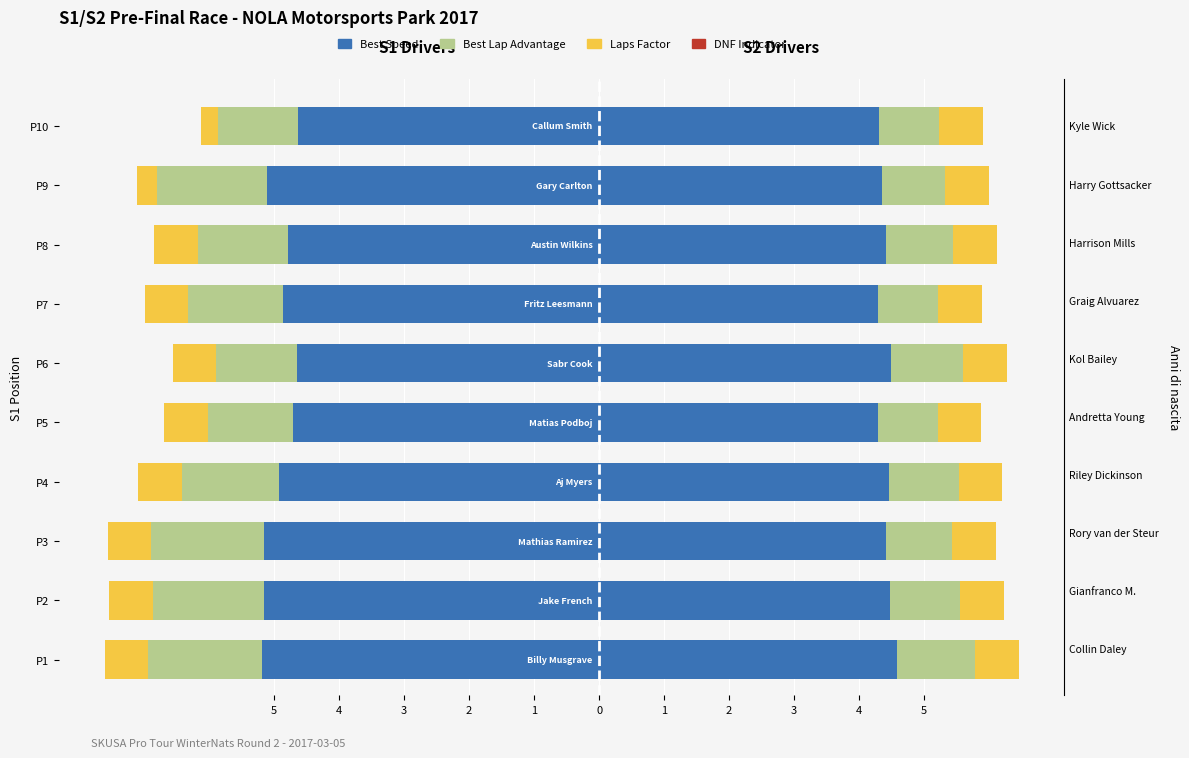

What is the spread (max minus min) of values at P5?

4.0